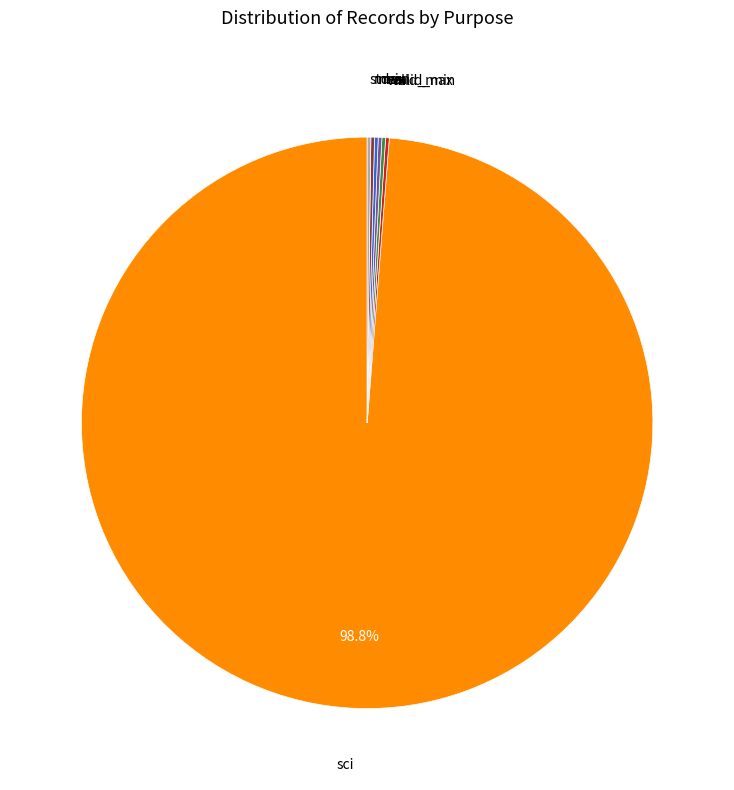

Does any single category account for the majority?

Yes